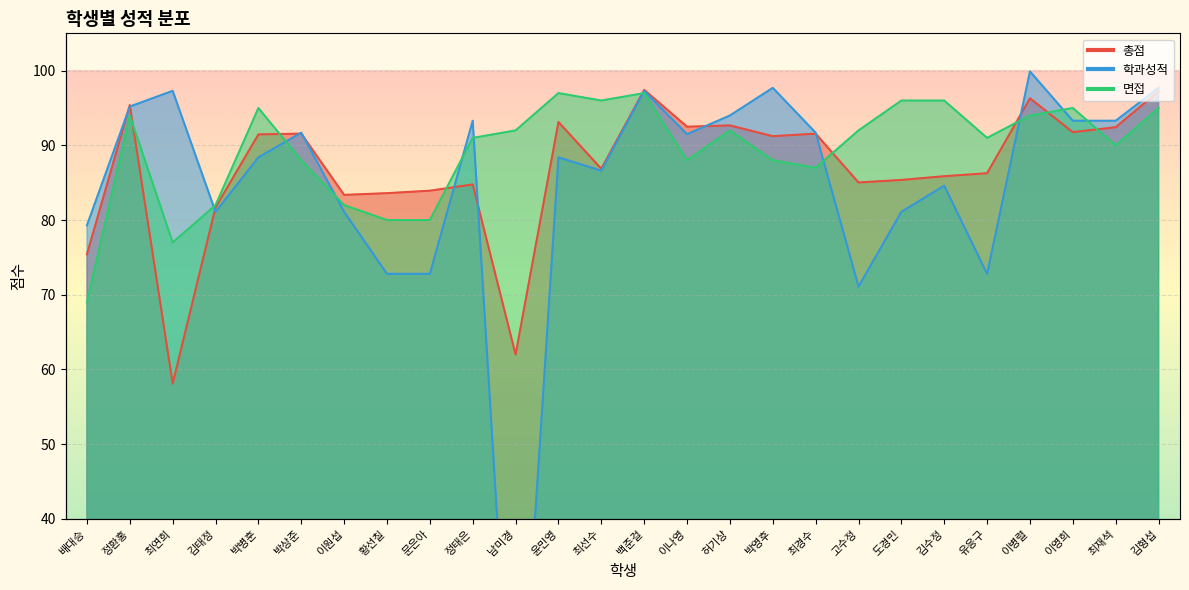

Which series has the widest spread of values?

학과성적